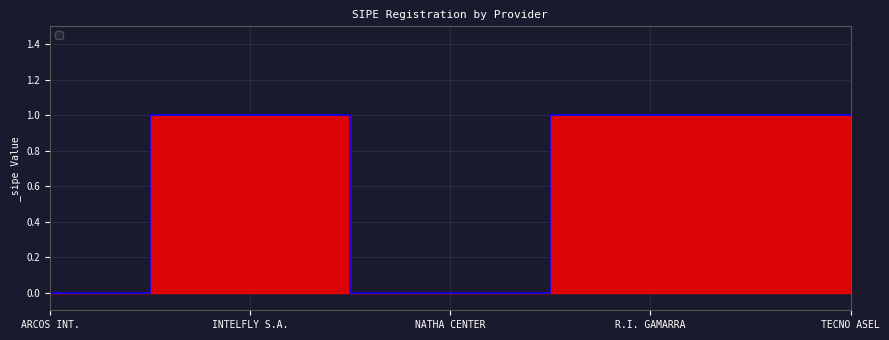

What position from the right is ARCOS INT.?

5